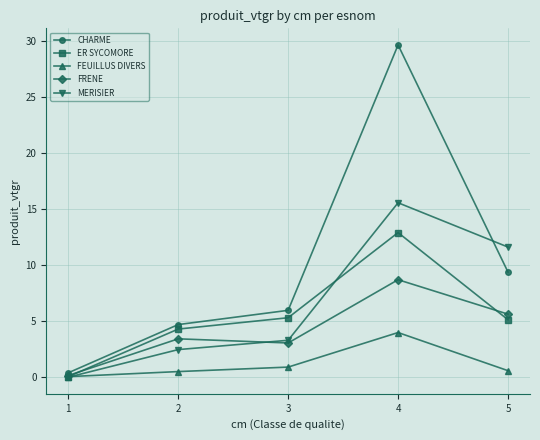

Does the chart have visible grid lines?

Yes